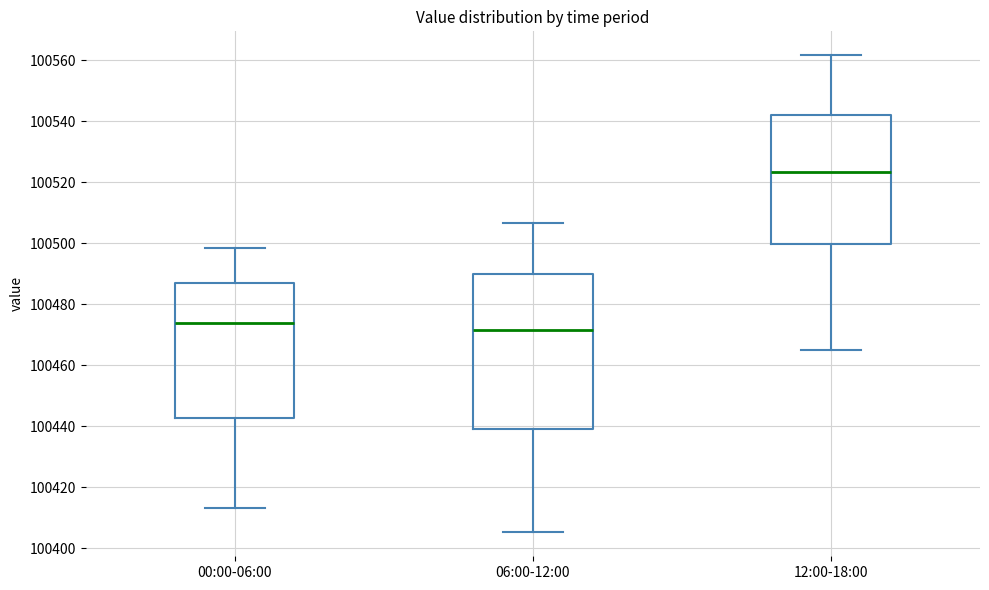

Which box is the tallest, from its lower edge to its upper edge?

06:00-12:00